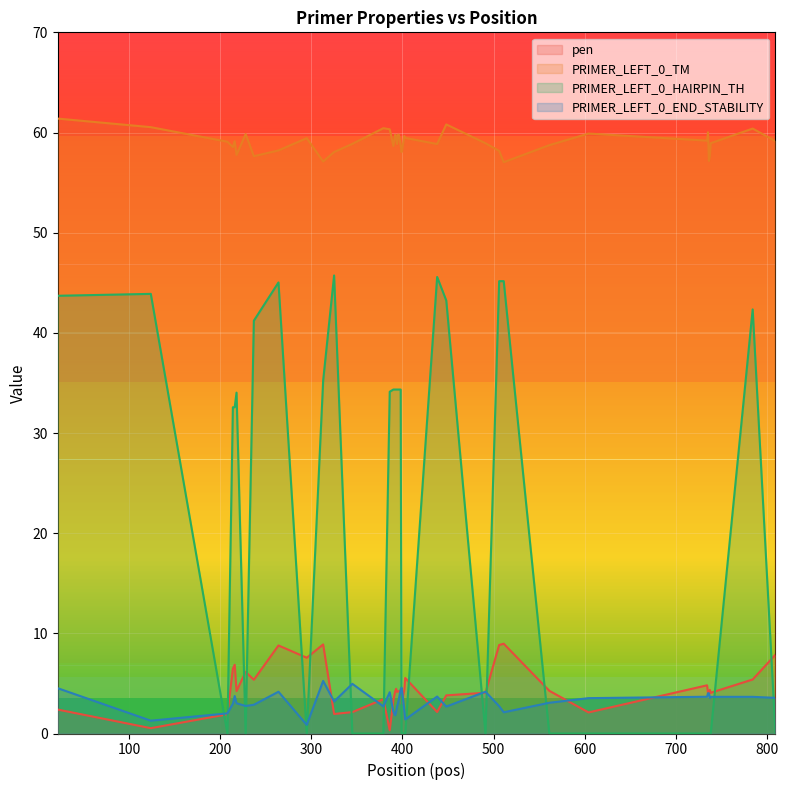

True or false: PRIMER_LEFT_0_END_STABILITY and PRIMER_LEFT_0_TM cross at least once.

False